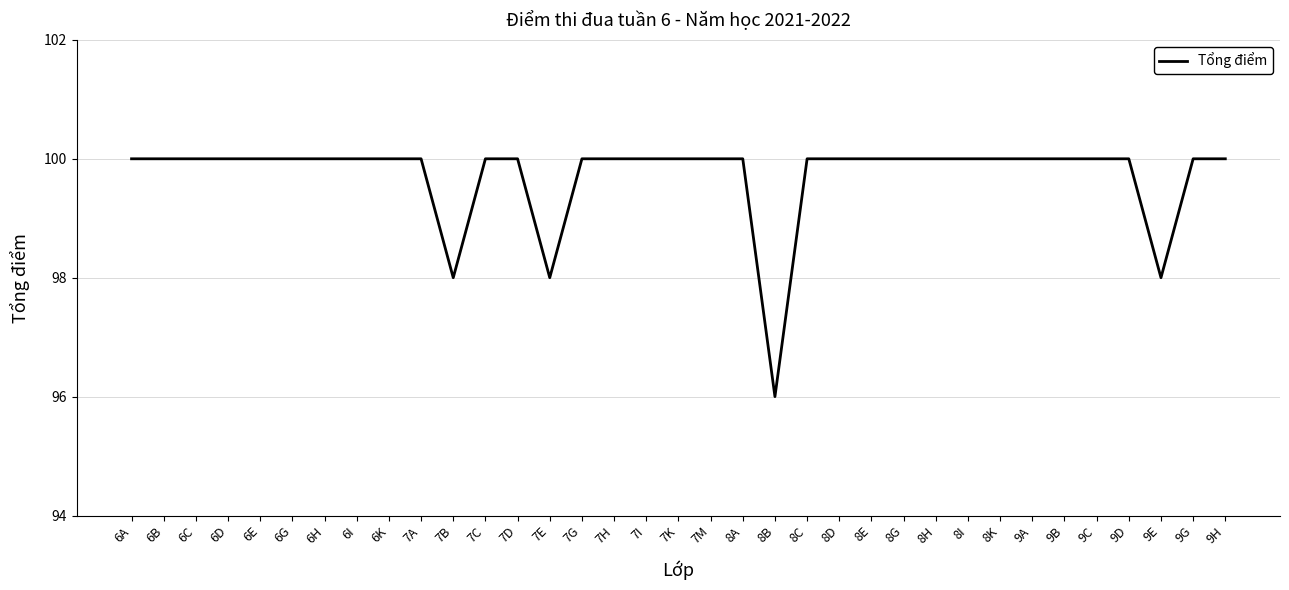

What position from the right is 8B?

15